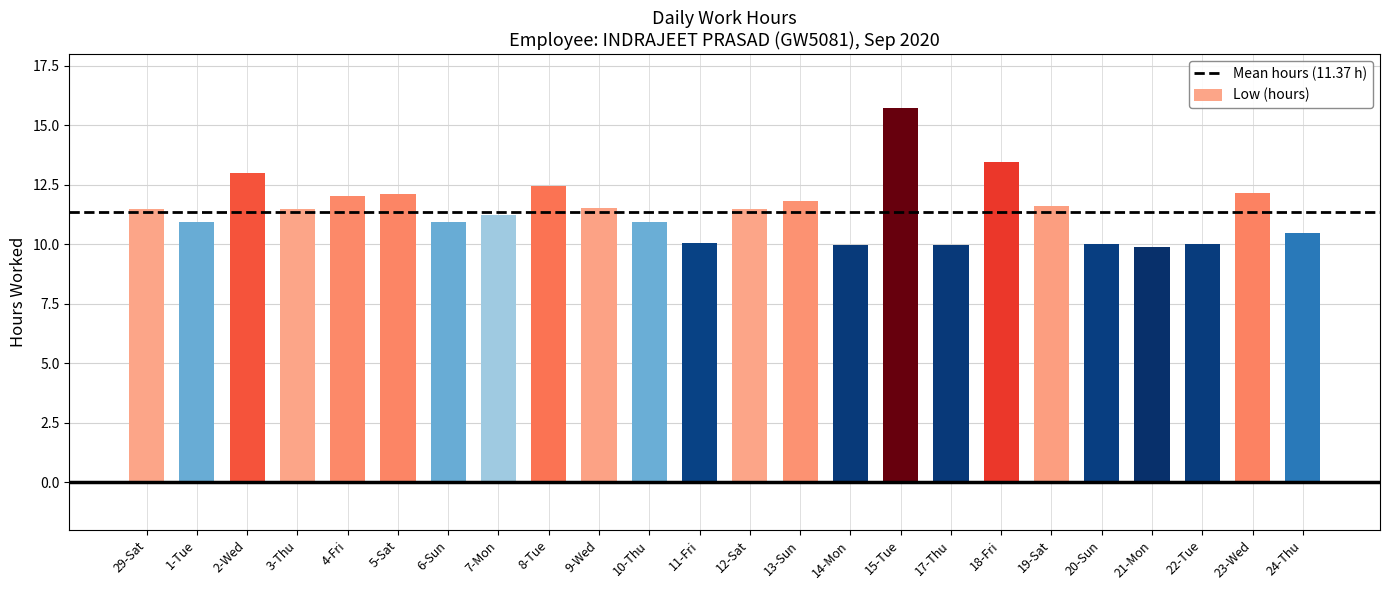

What is the sum of the values at 2-Wed and 9-Wed?

24.5